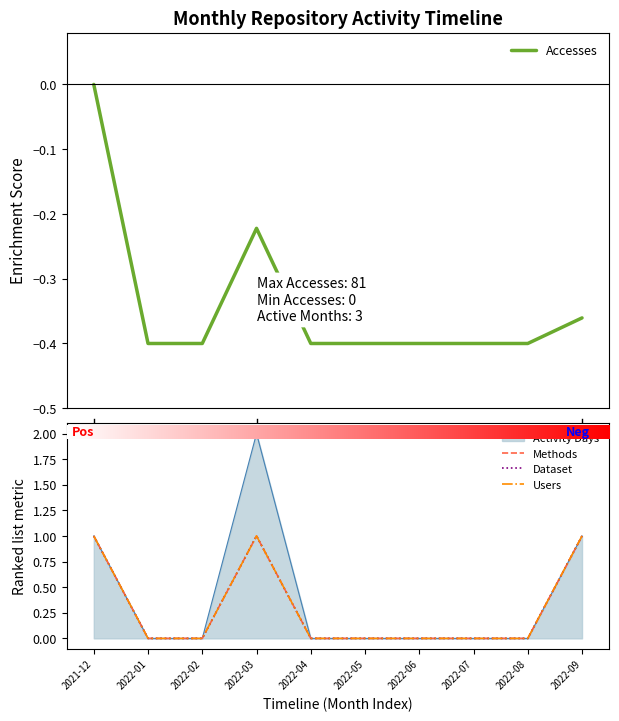

True or false: Users and Dataset intersect in this chart.

False